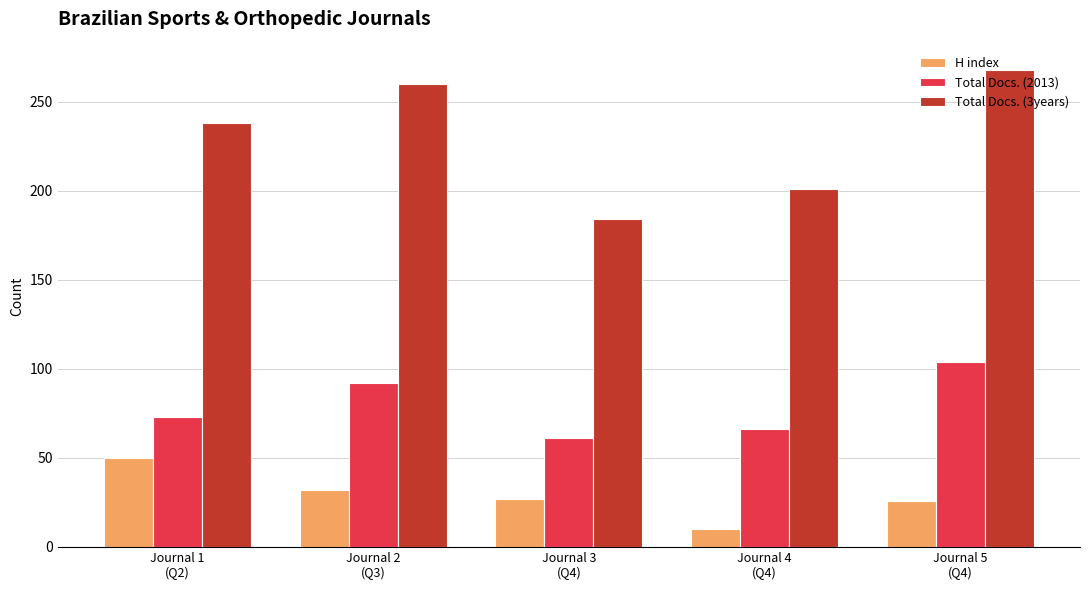

Which series has the largest total across all categories?

Total Docs. (3years)